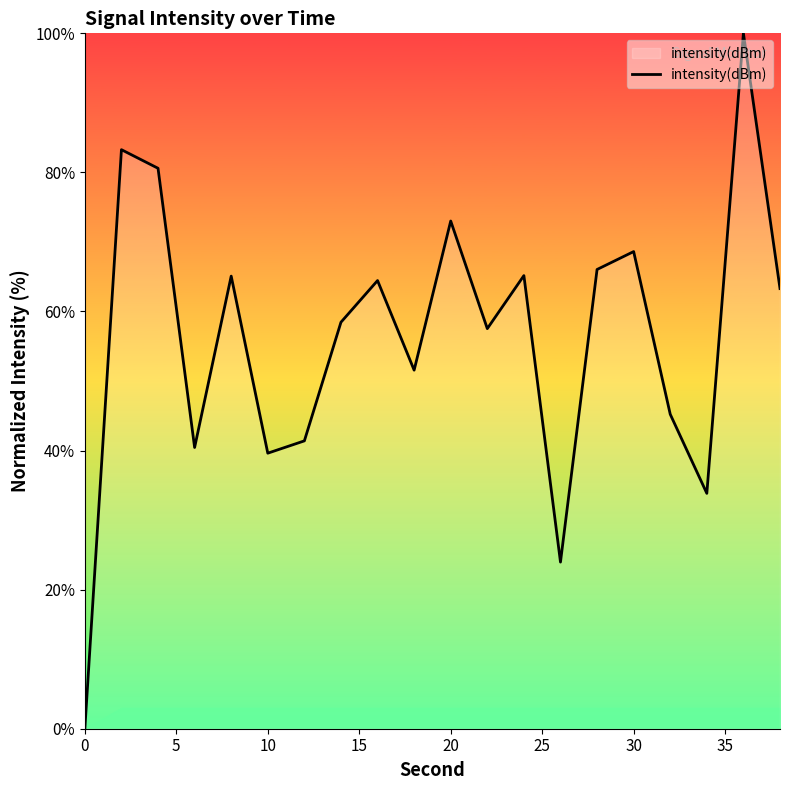

What is the maximum value shown in the chart?

100.0